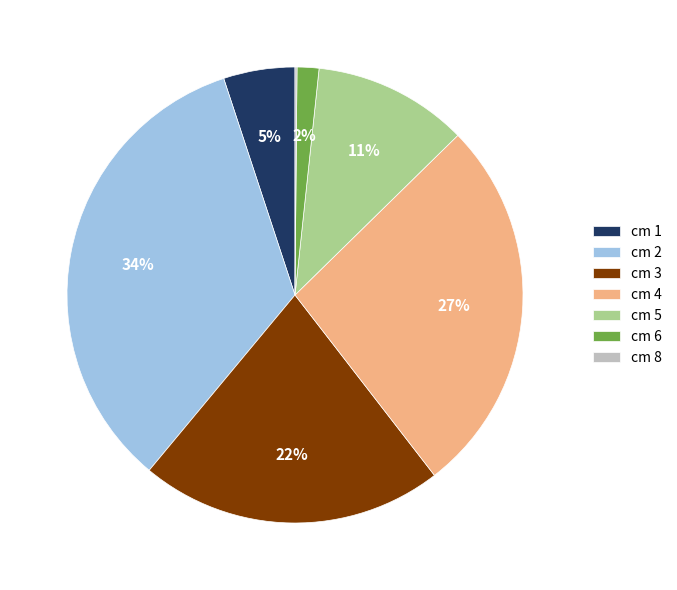

Between cm 2 and cm 6, which is larger?

cm 2